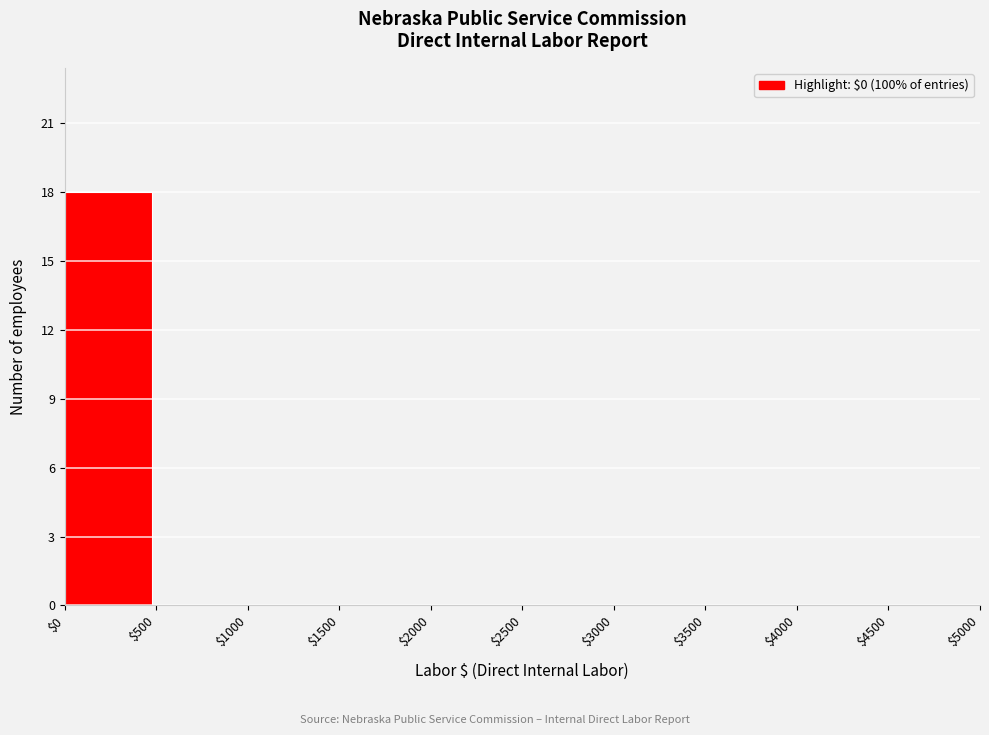

How tall is the bar that spans $0 to $500 on the x-axis? The values are not printed on the chart, so give them approximately, as read against the axis.

18